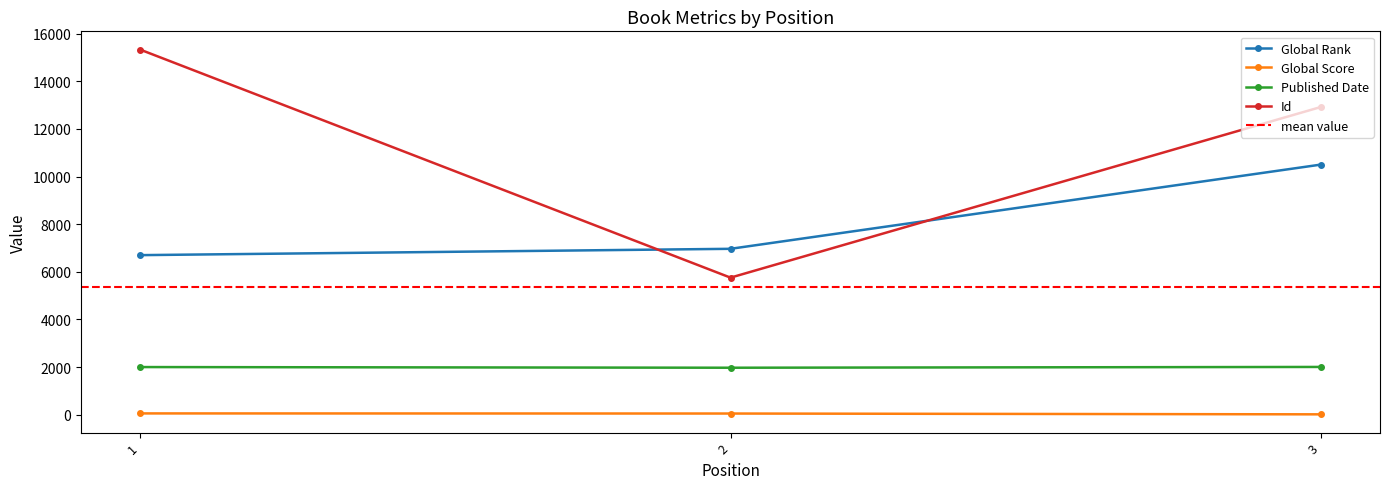

Which series has the widest spread of values?

Id